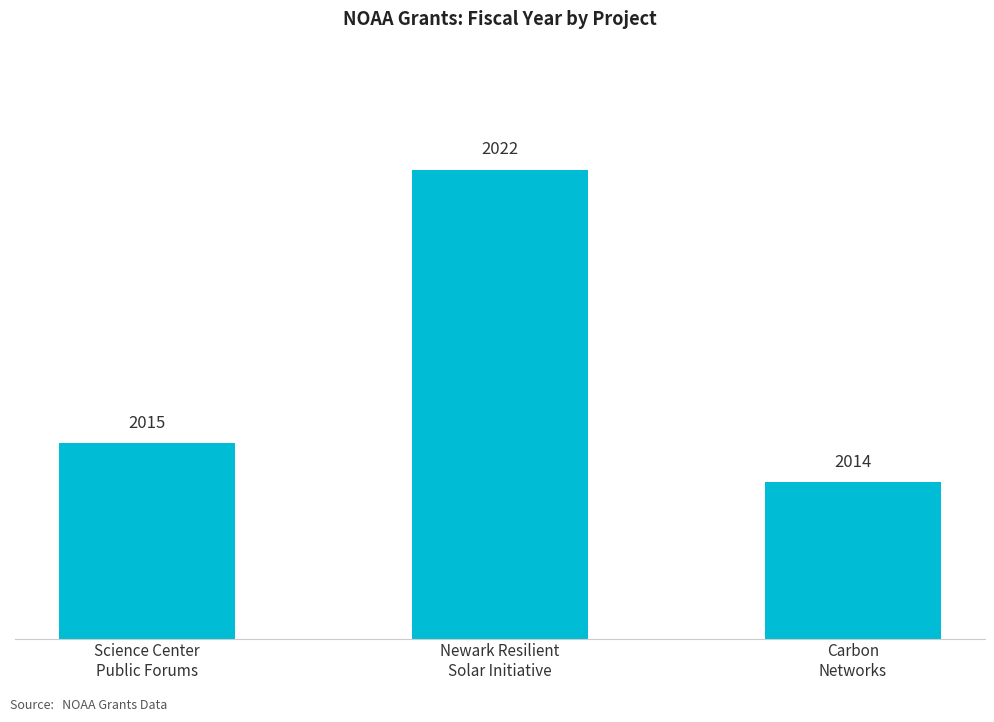

At which category does the chart reach its peak across all series?

Newark Resilient
Solar Initiative